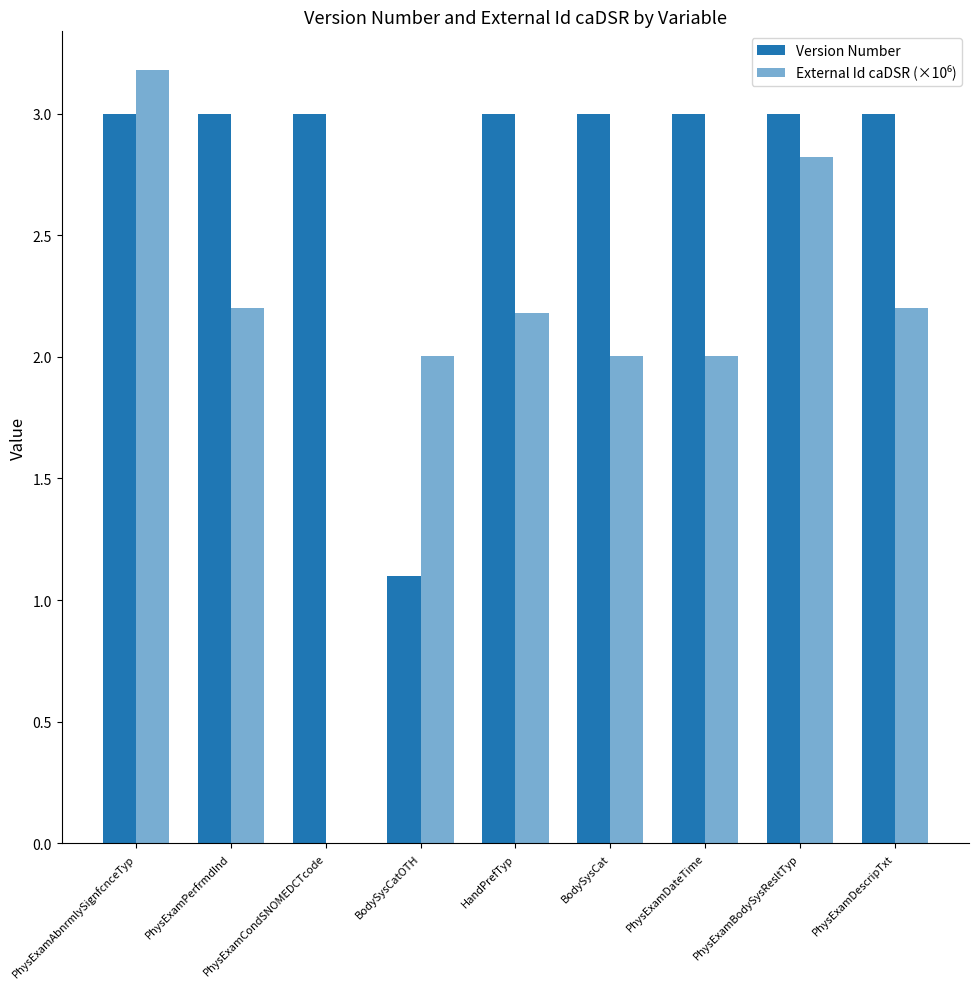

Reading left to right, what are all the values shown in this chart?

Version Number: 3.0	3.0	3.0	1.1	3.0	3.0	3.0	3.0	3.0
External Id caDSR (×10⁶): 3.2	2.2	0.0	2.0	2.2	2.0	2.0	2.8	2.2